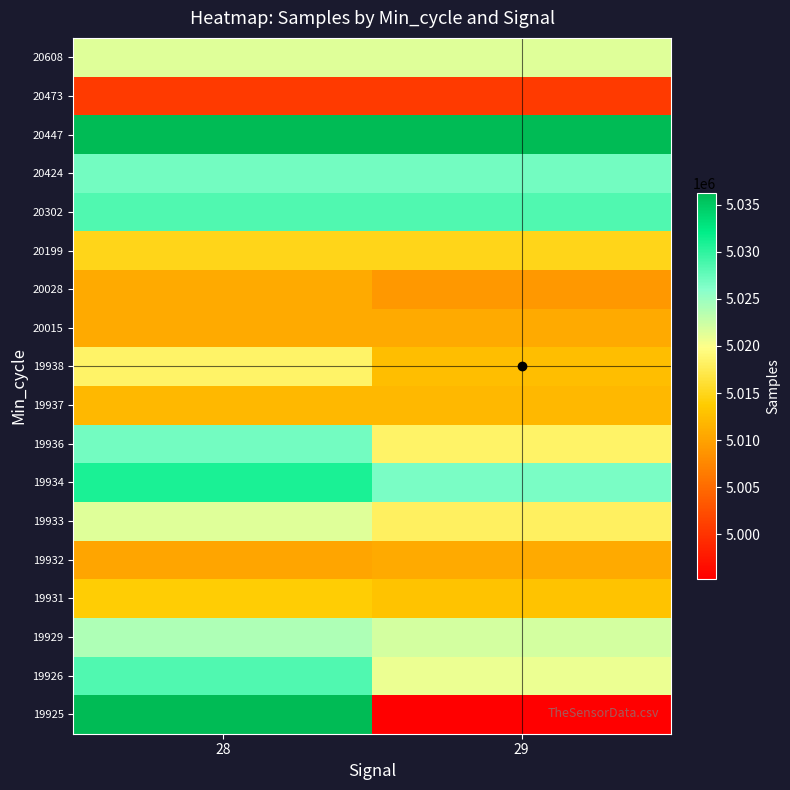

What is the minimum value shown in the chart?

4995298